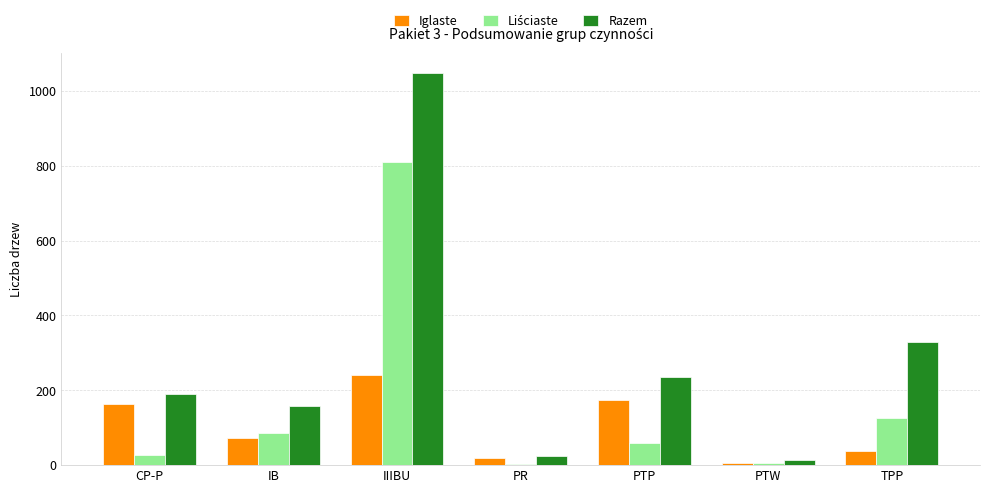

What is the average value of the Razem series?

286